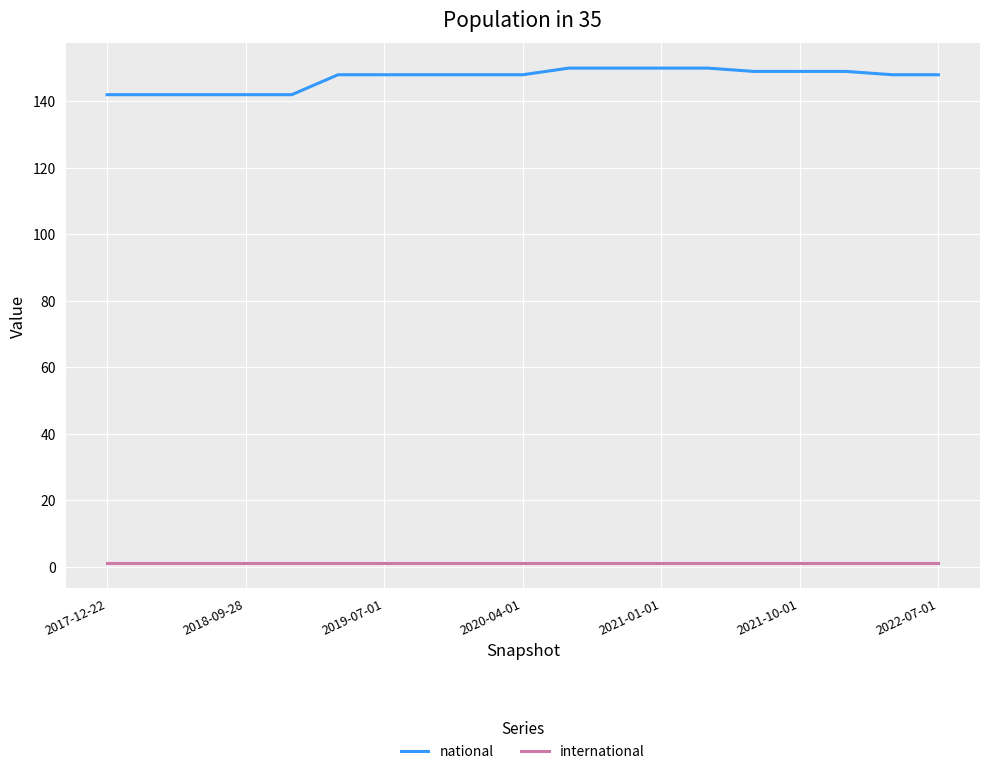

Which series has the largest range (max minus min)?

national